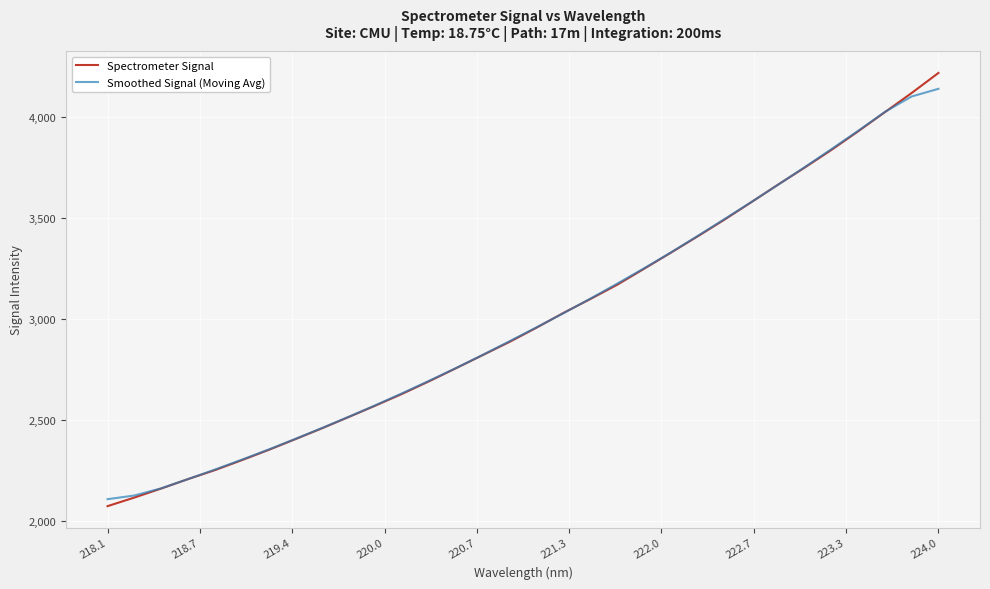

How many categories are shown in the chart?

32